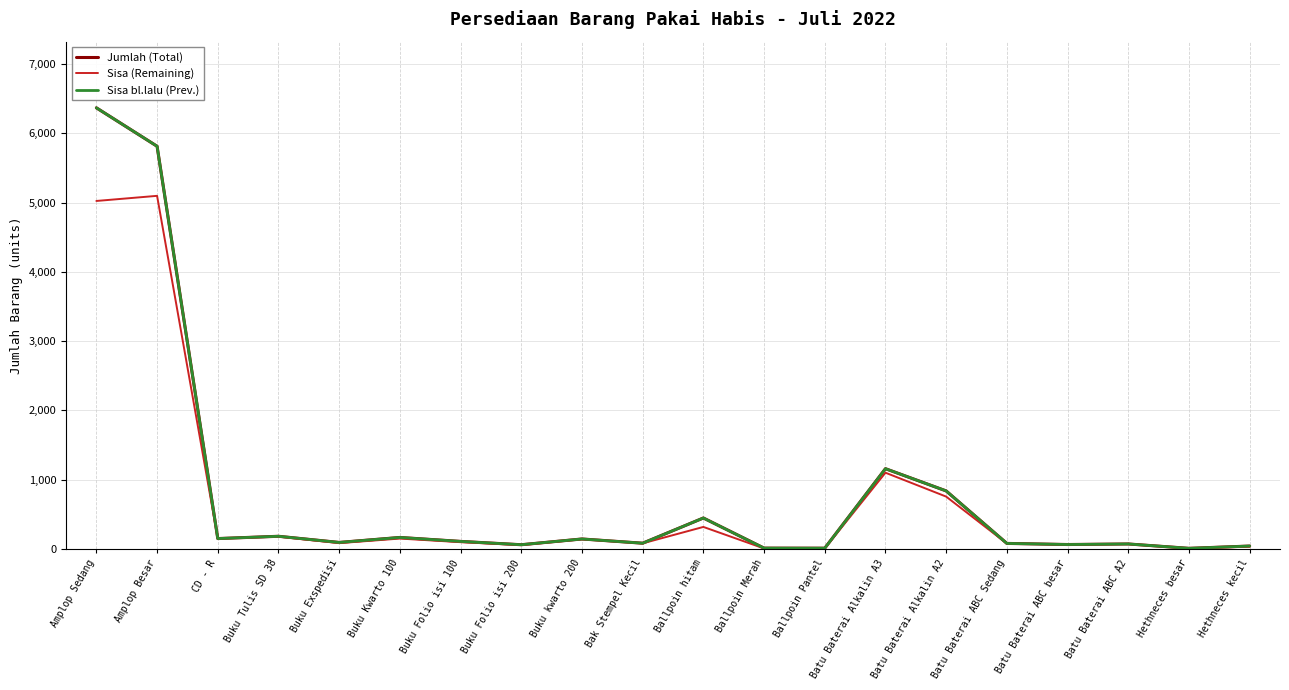

True or false: Sisa (Remaining) and Sisa bl.lalu (Prev.) cross at least once.

False